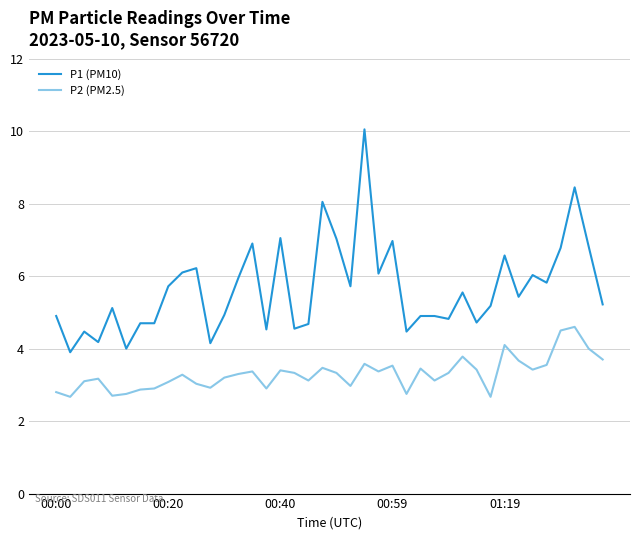

Count the number of data series in this chart.

2